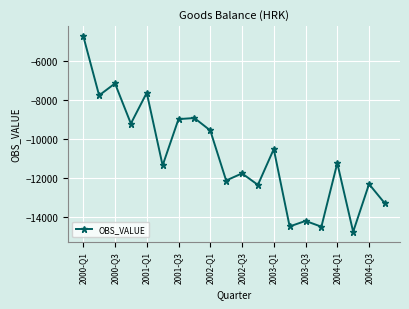

How many lines are shown in the chart?

1